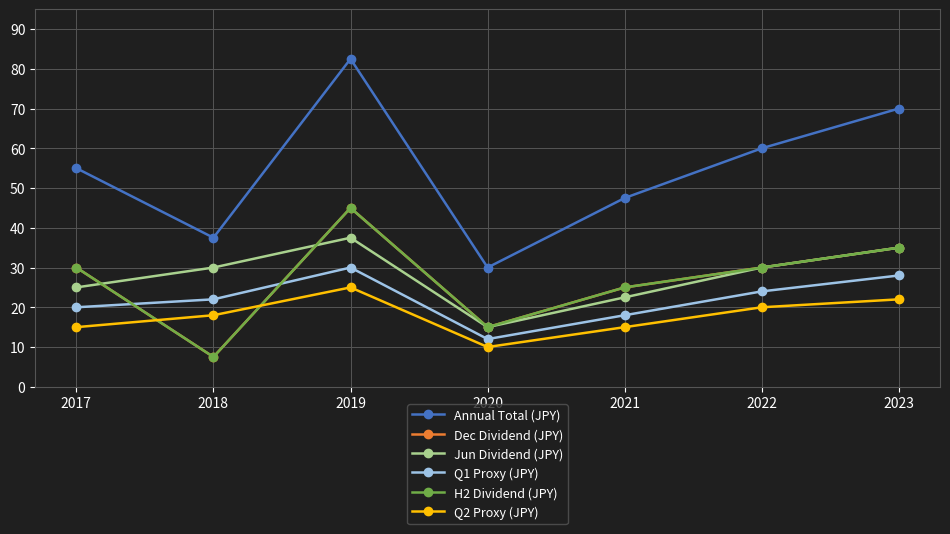

Does the chart have visible grid lines?

Yes